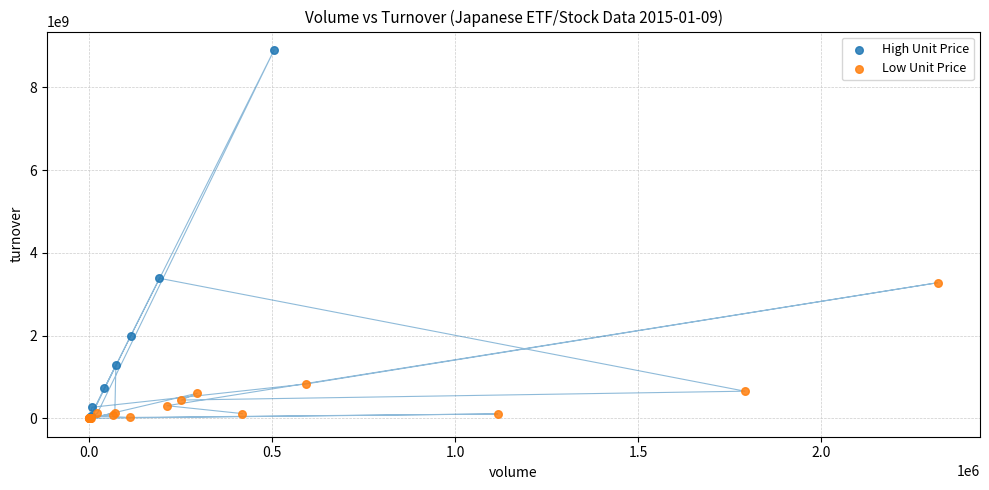

Which series reaches the maximum Y coordinate?

High Unit Price